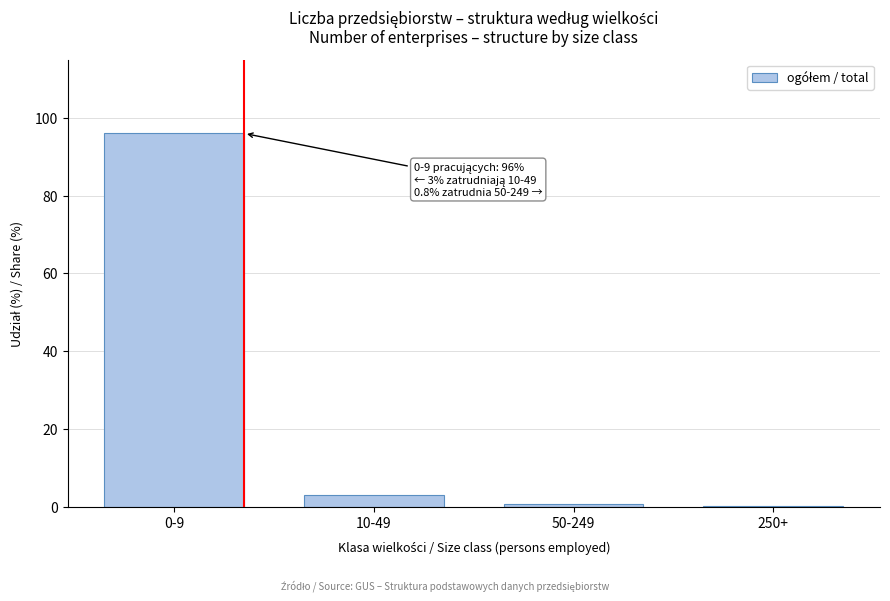

Reading right to left, list all the values displayed in this chart.

250+=0.2	50-249=0.8	10-49=3.0	0-9=96.0